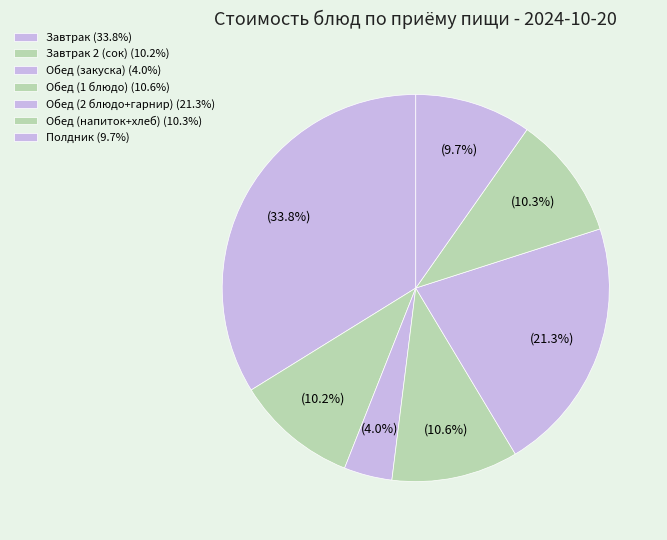

How many segments does this pie chart have?

7